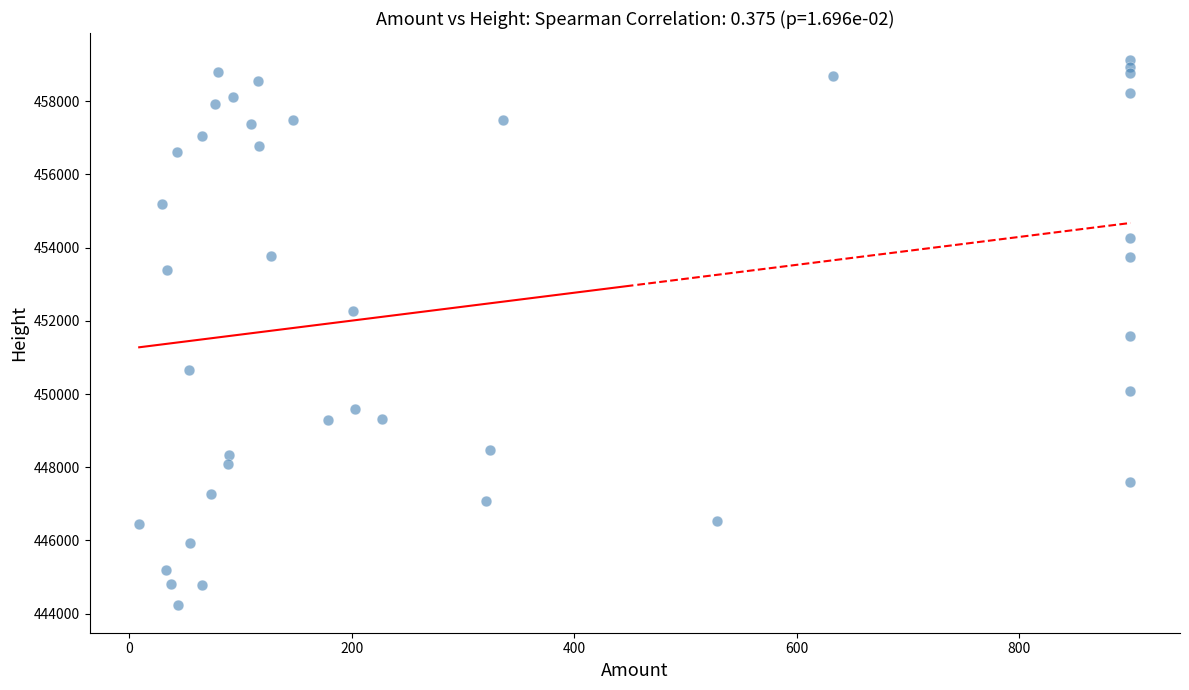

What is the range of Y values (max minus min)?

14897